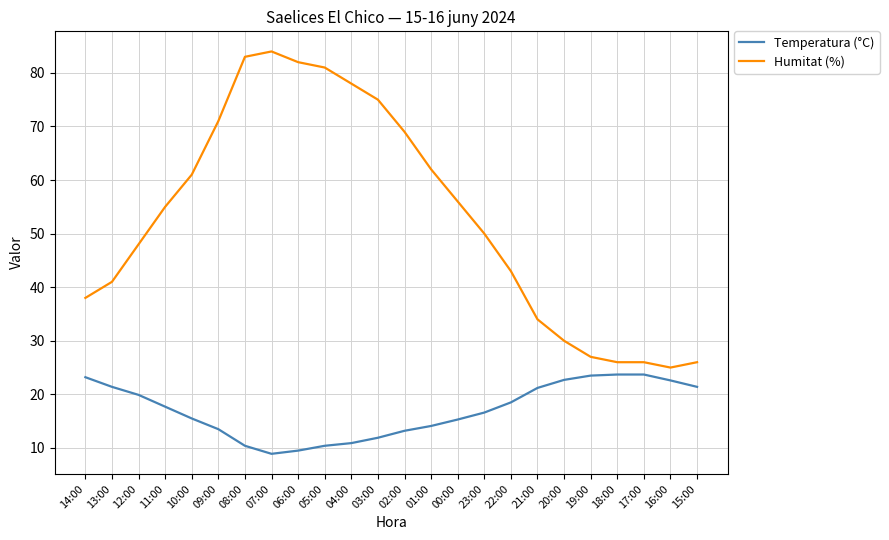

What are all the series names shown in the legend?

Temperatura (°C), Humitat (%)